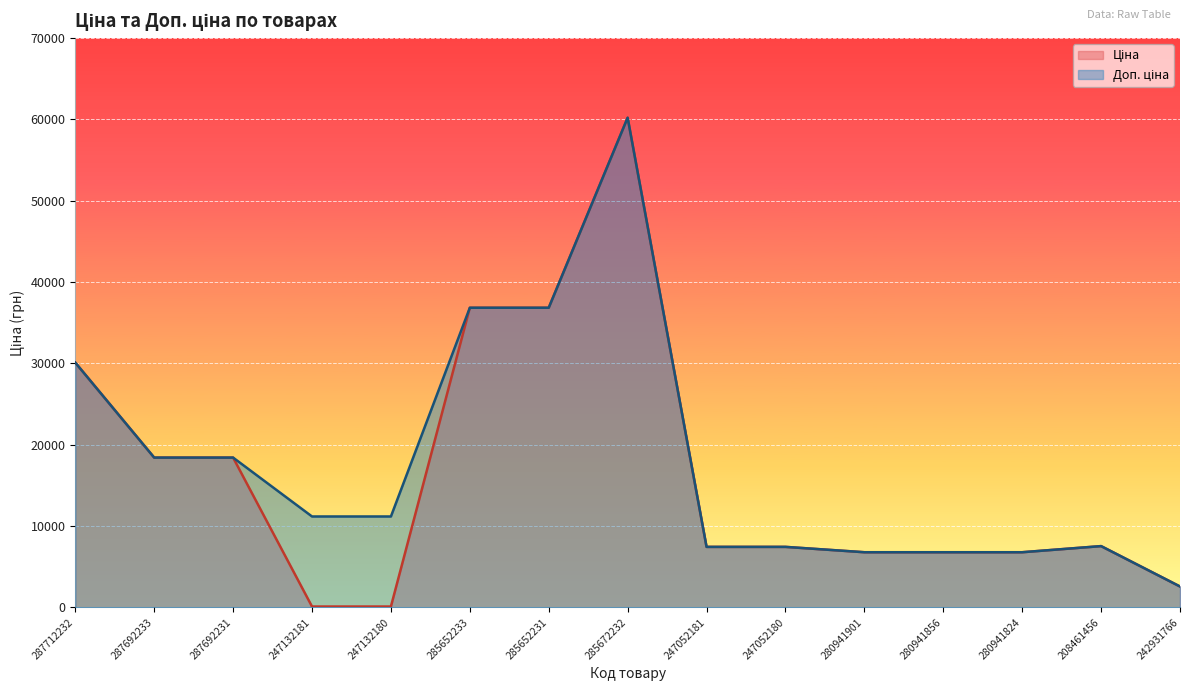

Count the number of categories in the chart.

15